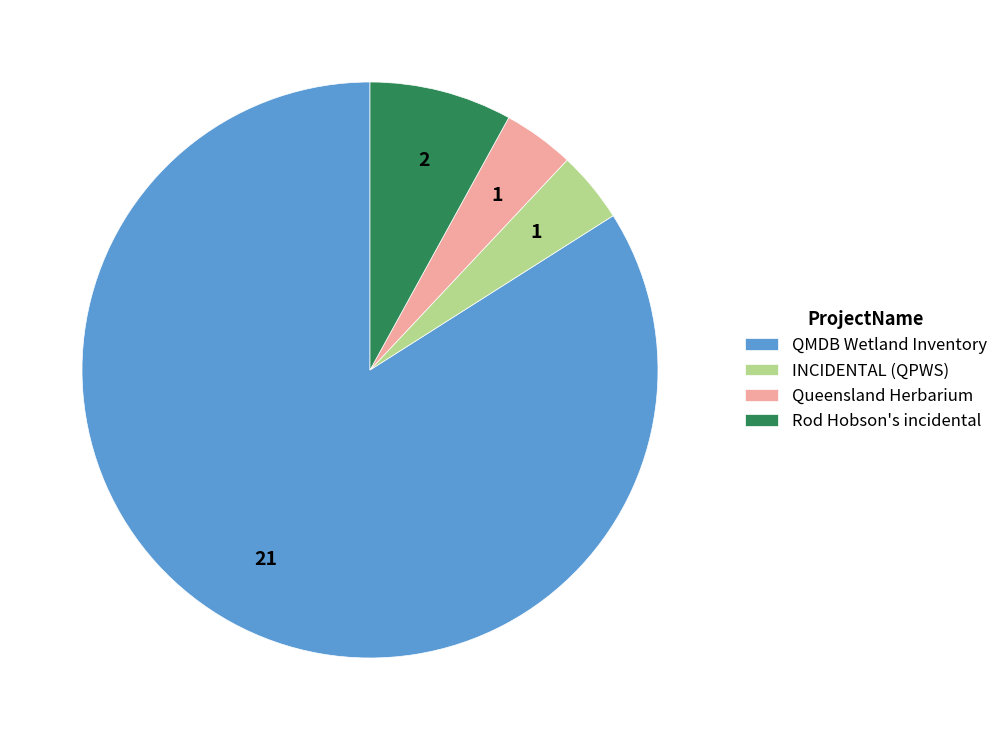

Which category has the biggest portion of the pie?

QMDB Wetland Inventory